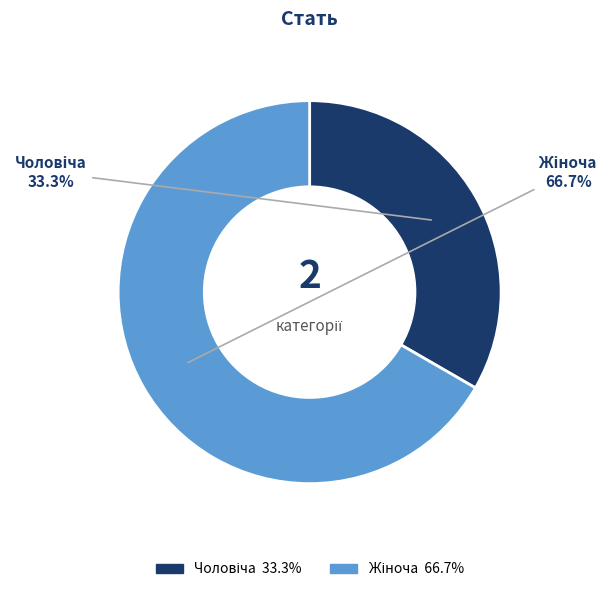

Is there any slice that represents more than half of the pie?

Yes